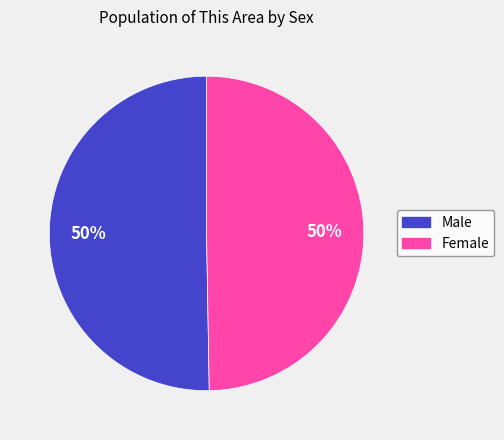

Is the sum of Male and Female greater than half?

Yes